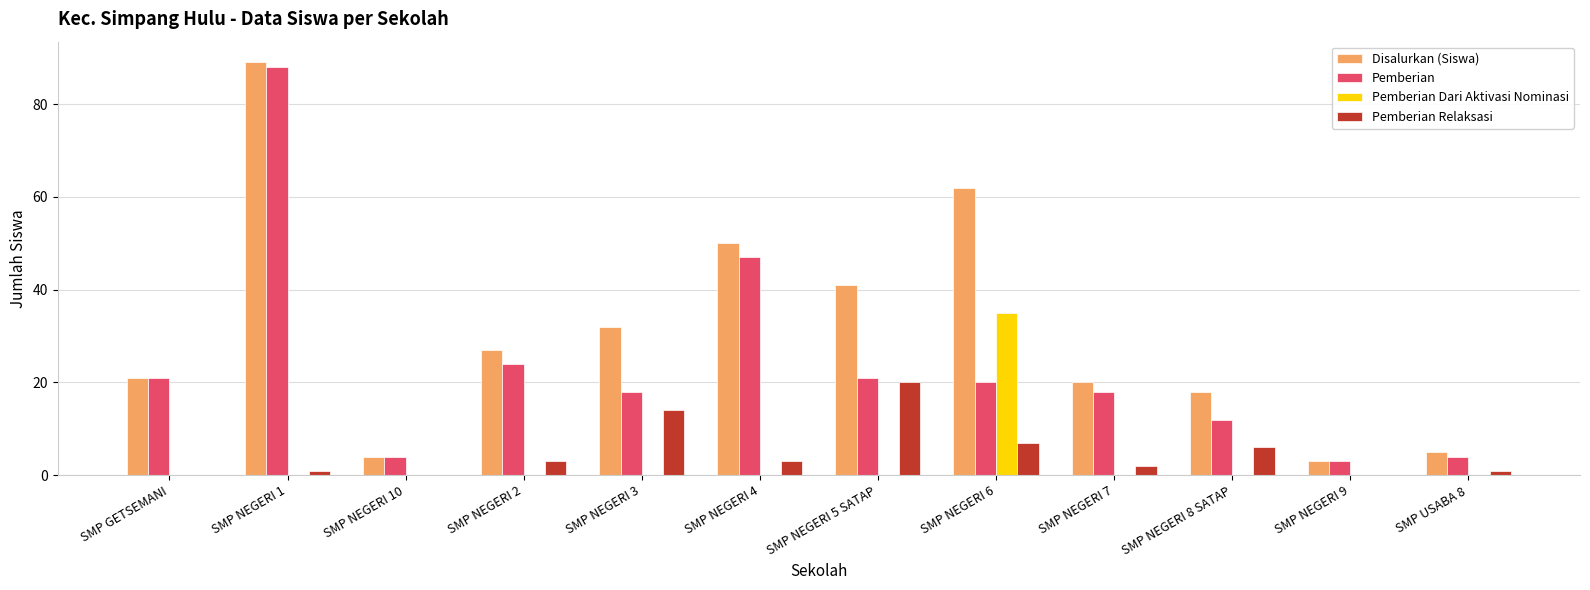

Between SMP GETSEMANI and SMP NEGERI 1, which series saw the biggest shift?

Disalurkan (Siswa)